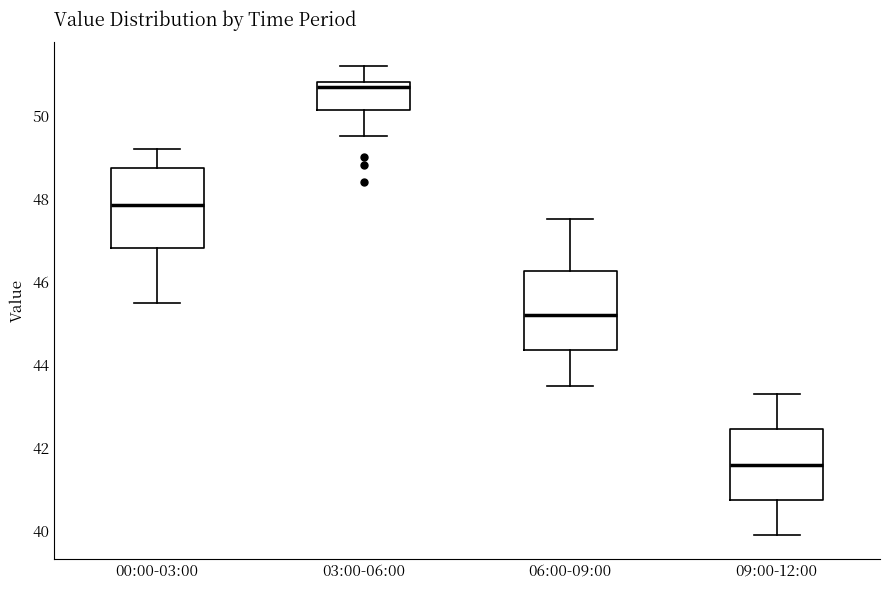

Reading left to right, read every box against the y-axis: the position of its median line, the range the box covers, and the ends of its whiskers. The values are not printed on the chart, so give them approximately, as read against the axis.

00:00-03:00: median 47.8, box 46.8 to 48.8, whiskers 45.6 to 49.2
03:00-06:00: median 50.8 (just below the box's upper edge), box 50.2 to 50.8, whiskers 49.6 to 51.2
06:00-09:00: median 45.2, box 44.4 to 46.2, whiskers 43.6 to 47.6
09:00-12:00: median 41.6, box 40.8 to 42.4, whiskers 40.0 to 43.4